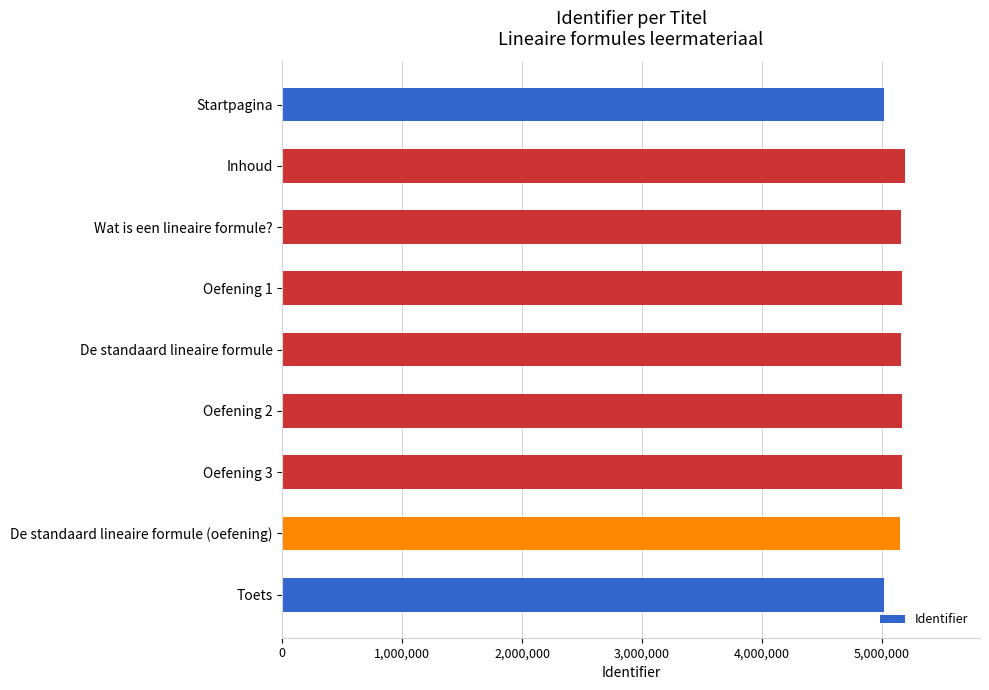

How many values are below 5161083?

4